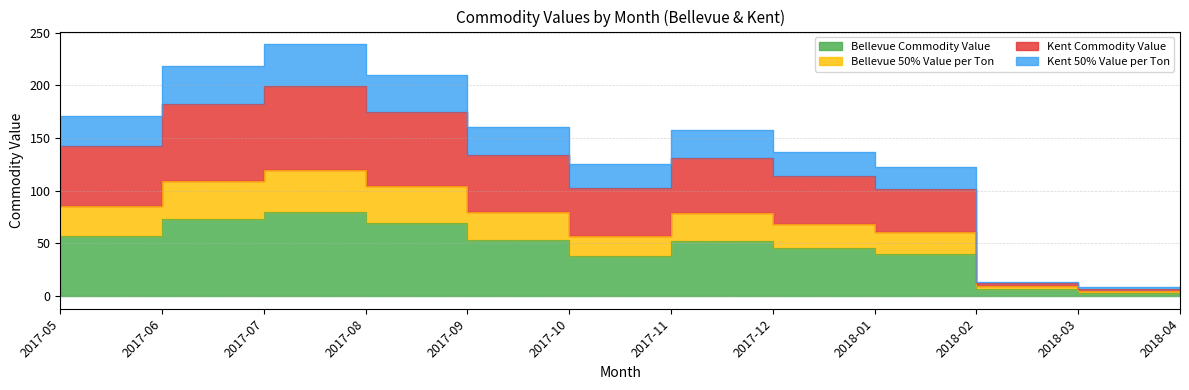

What is the label of the 11th point from the left?

2018-03